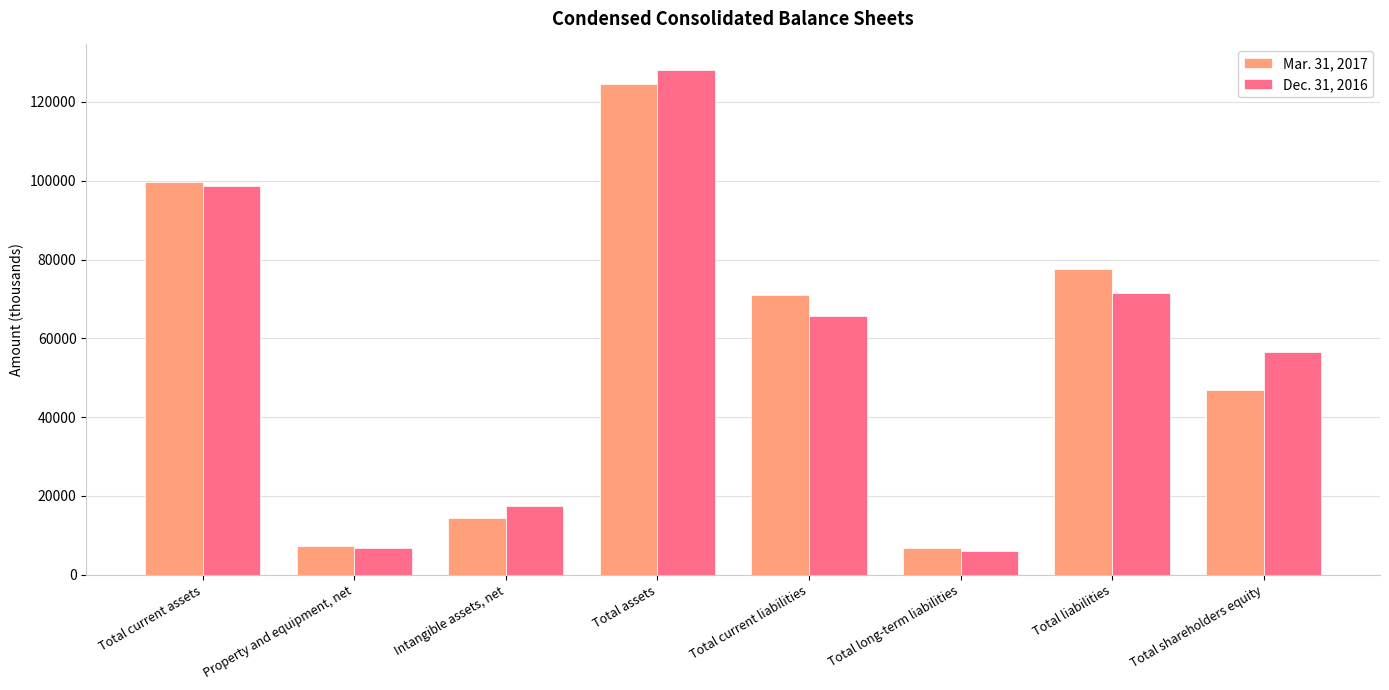

Which series changed the most between Total assets and Total liabilities?

Dec. 31, 2016